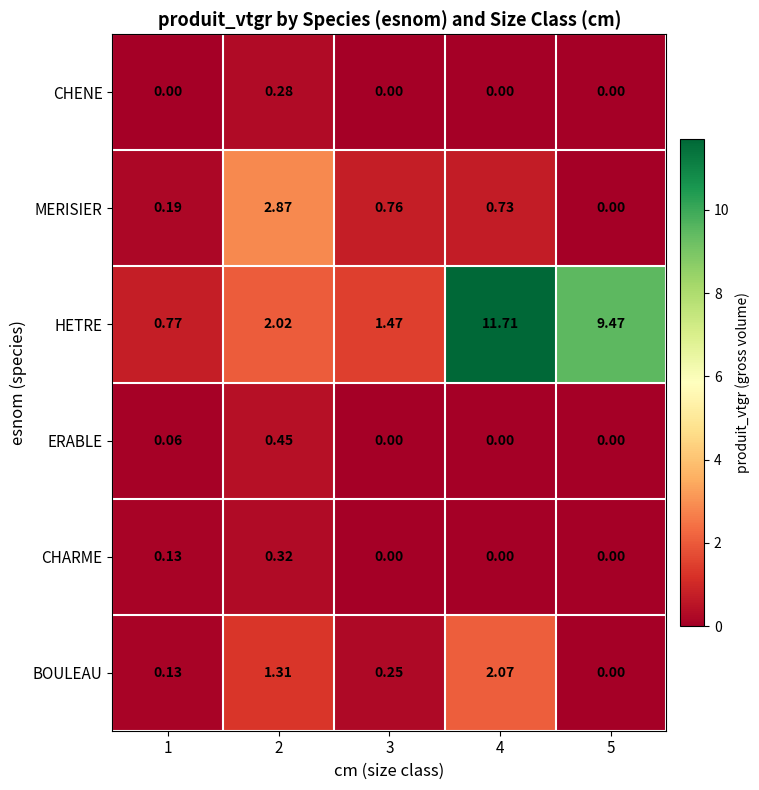

Which series has the largest range (max minus min)?

HETRE